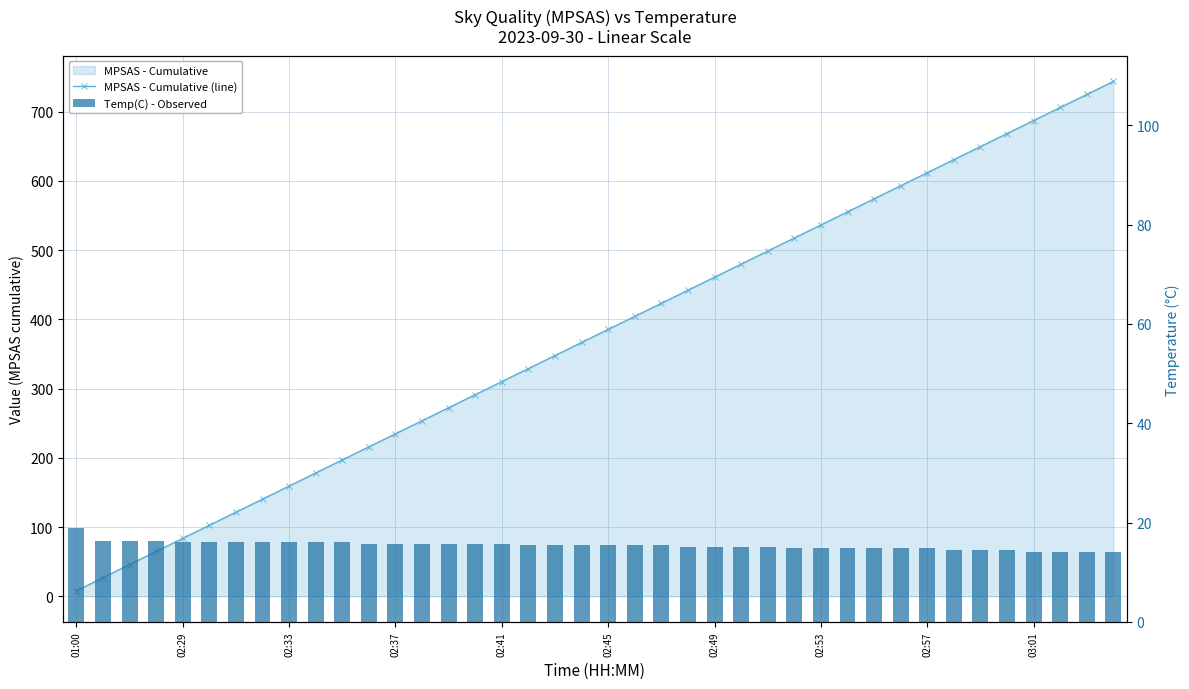

At which category is the sum across all series the highest?

39